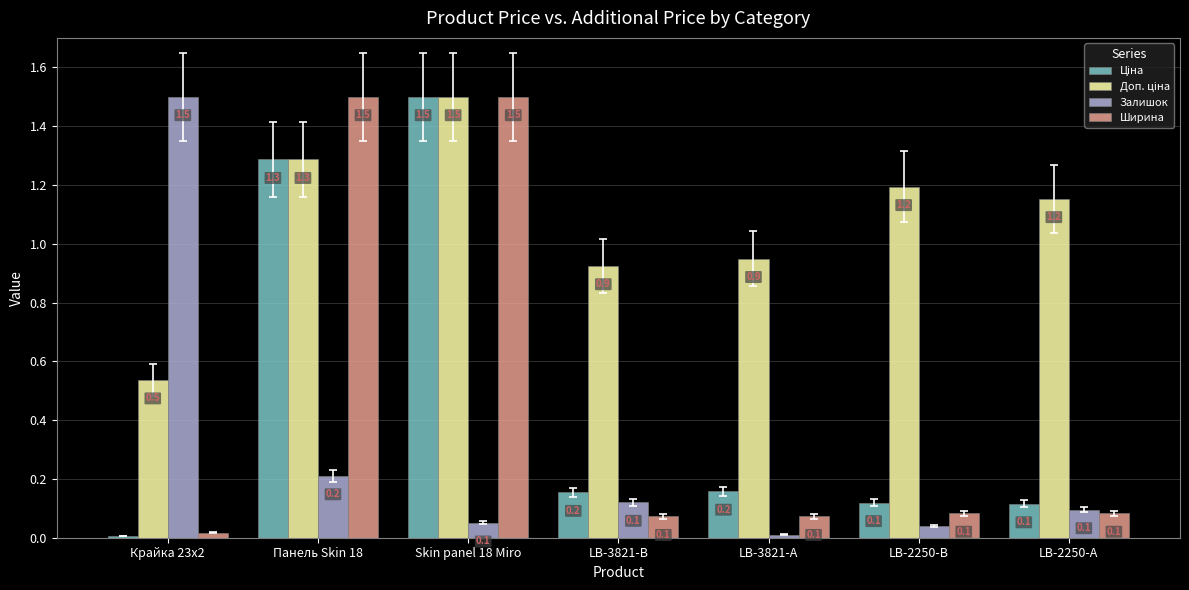

What is the label of the 7th bar from the left?

LB-2250-А